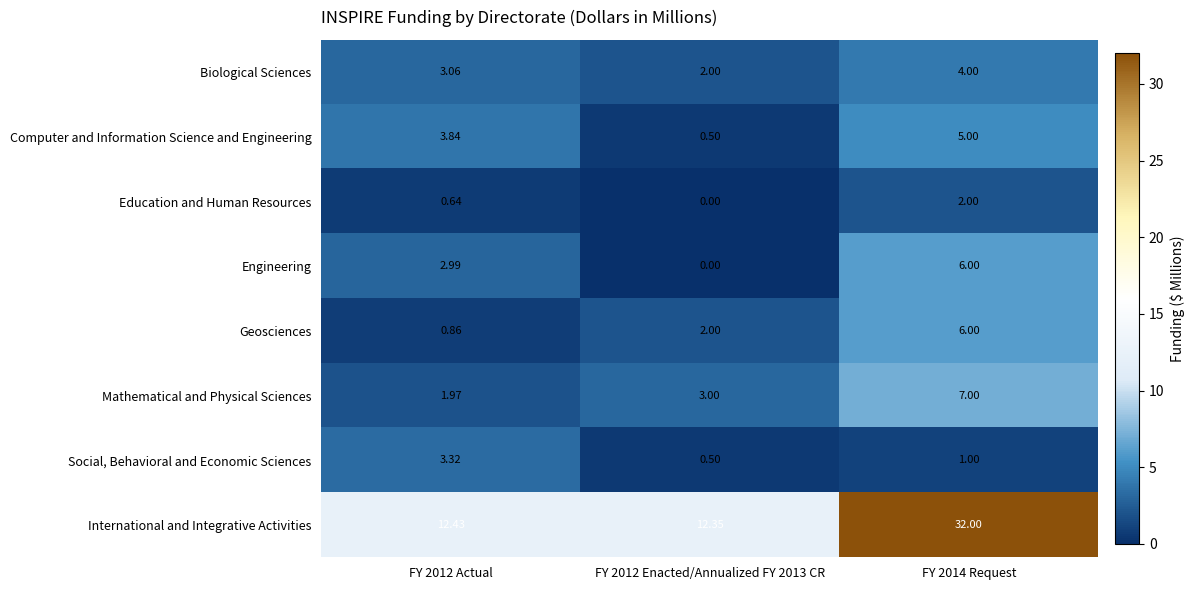

Which series has the largest total across all categories?

International and Integrative Activities